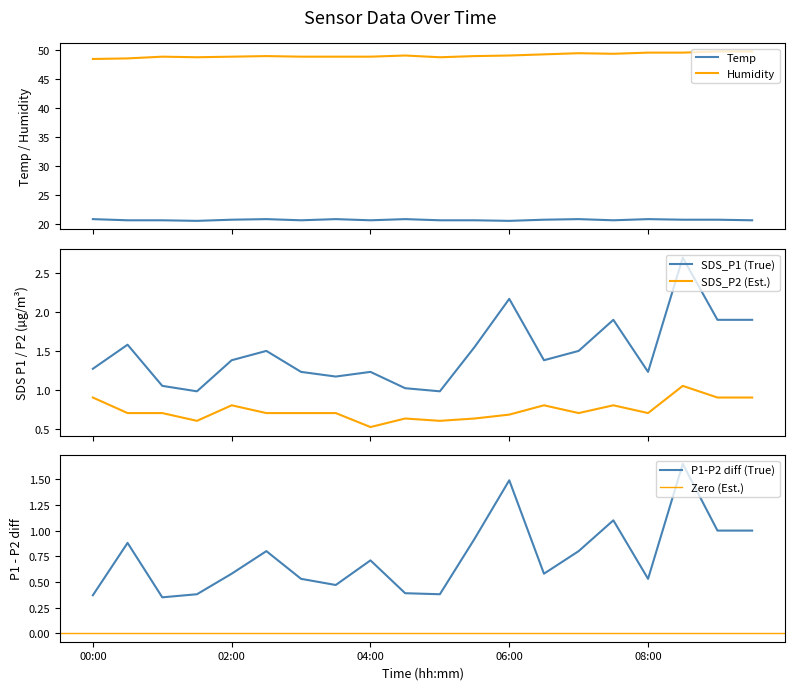

At which label is Humidity closest to 49?

02:30